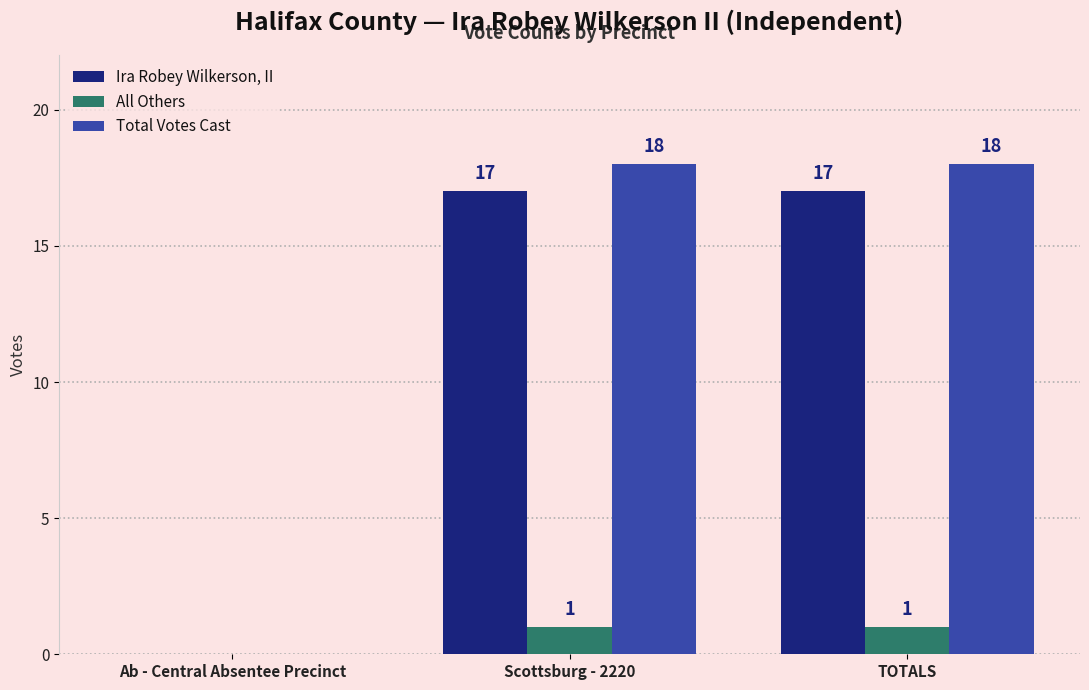

True or false: Ira Robey Wilkerson, II has a value of 22 at TOTALS.

False